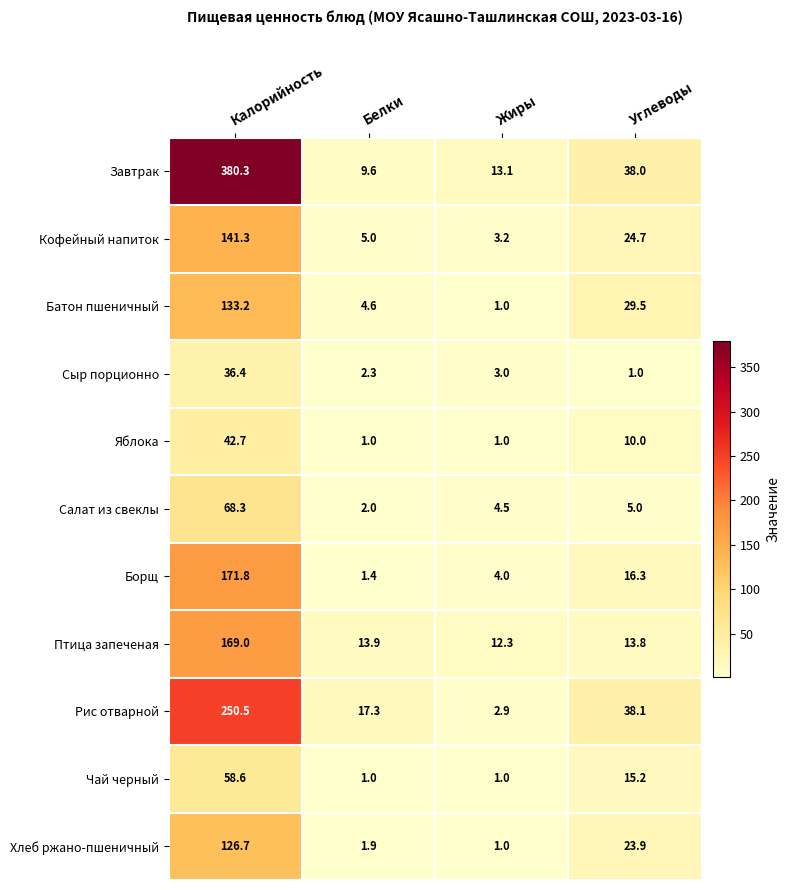

How many data points in Чай черный are less than 15?

2